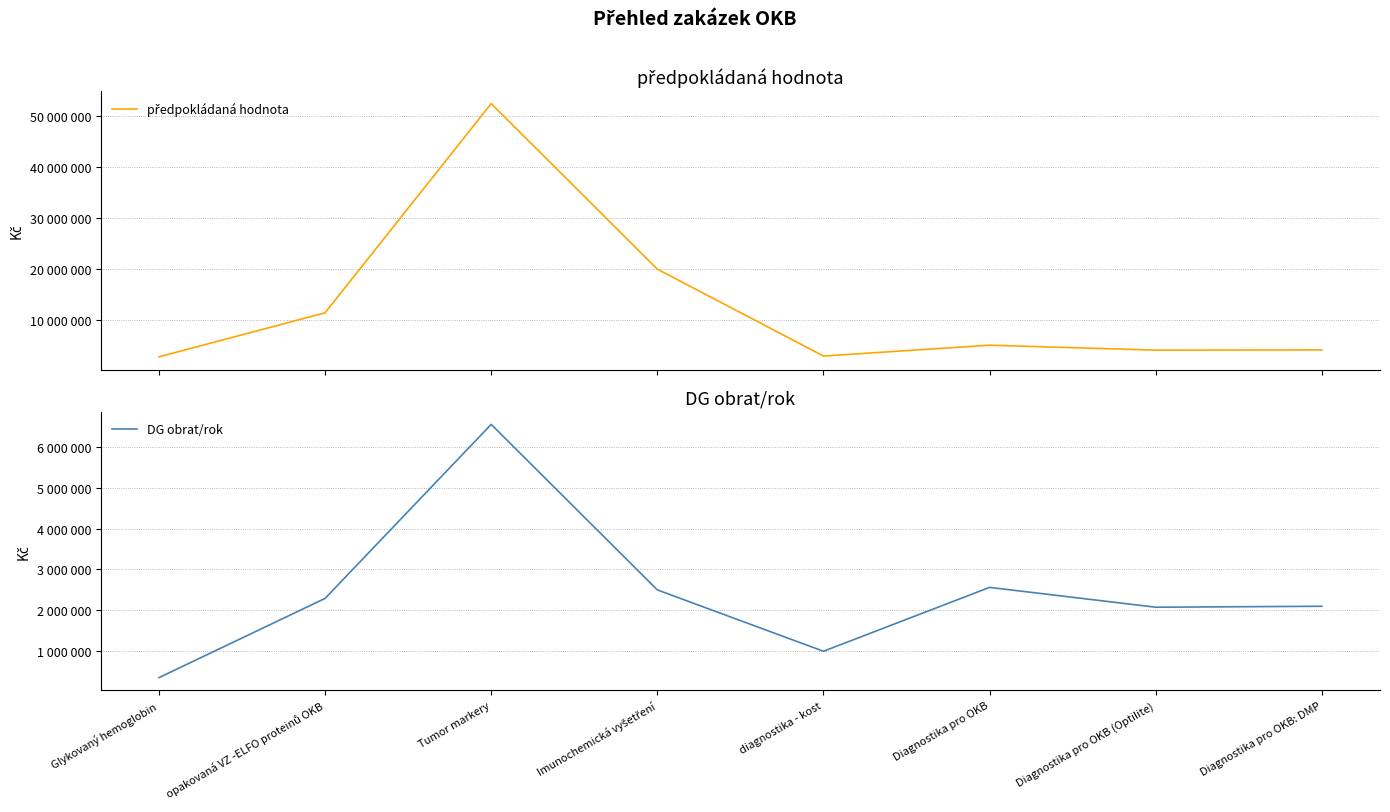

True or false: DG obrat/rok and předpokládaná hodnota cross at least once.

False